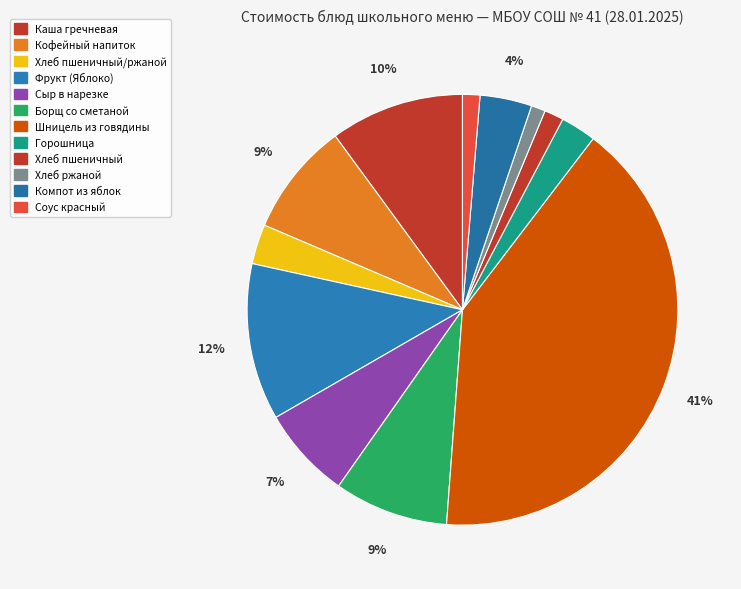

Count the number of slices in the pie.

12